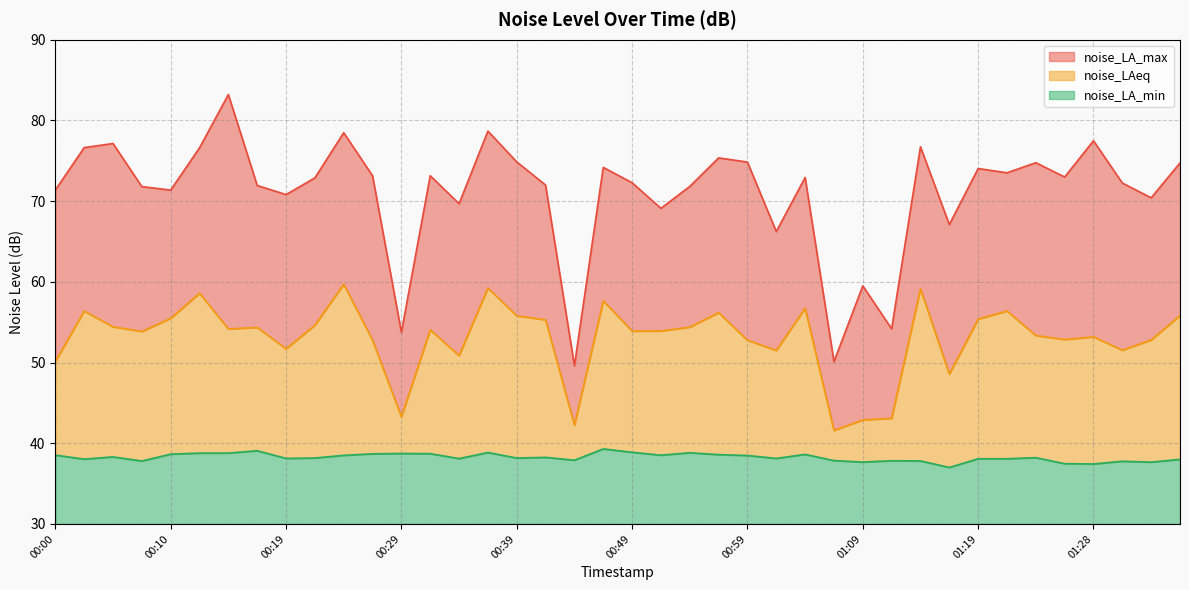

Does the chart have visible grid lines?

Yes